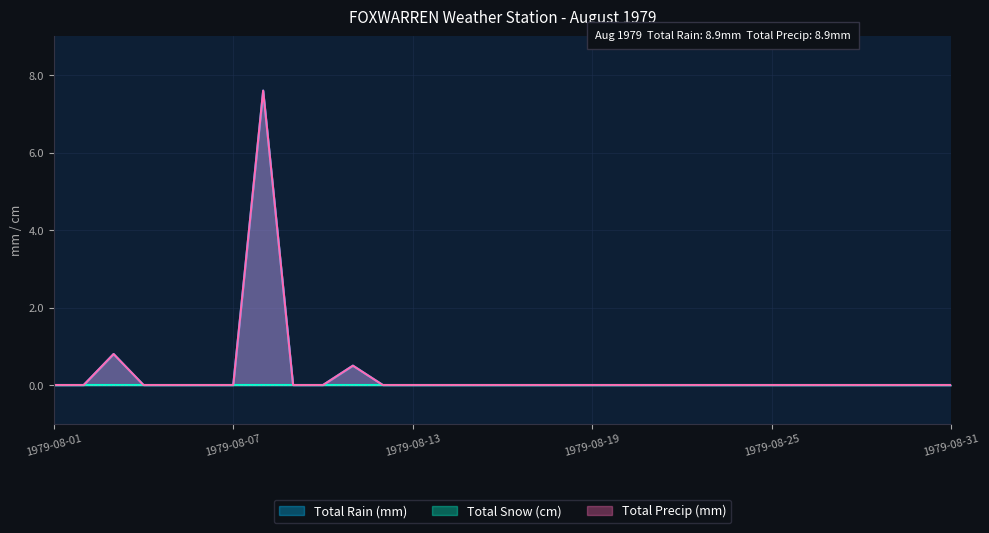

Which series has the largest range (max minus min)?

Total Rain (mm)